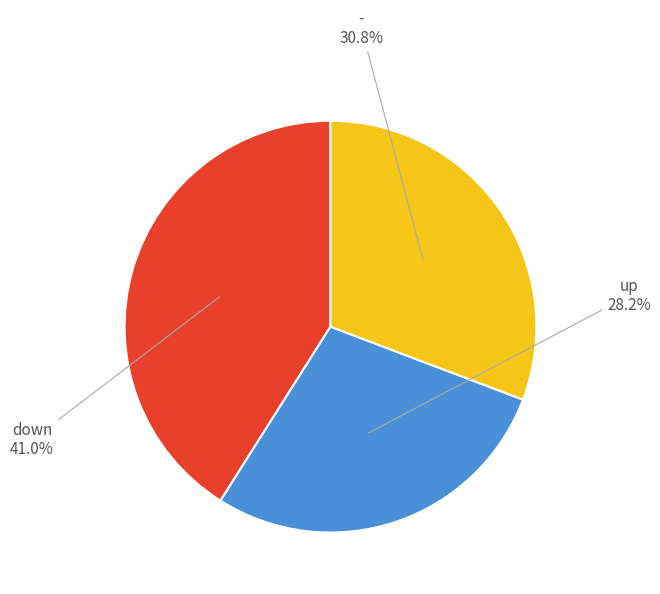

Is there any slice that represents more than half of the pie?

No